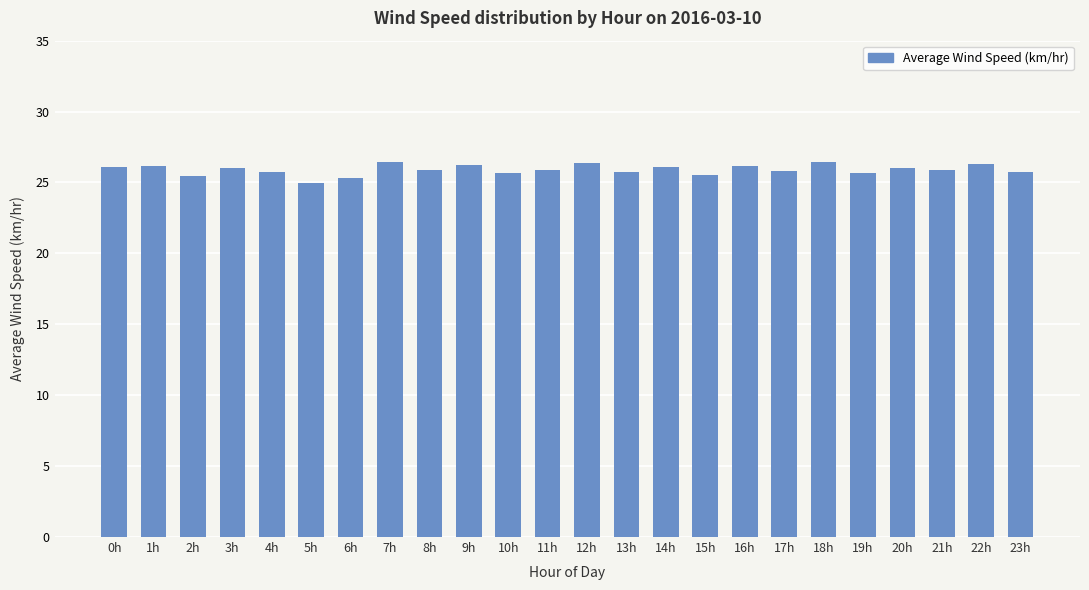

What is the label of the 4th bar from the right?

20h